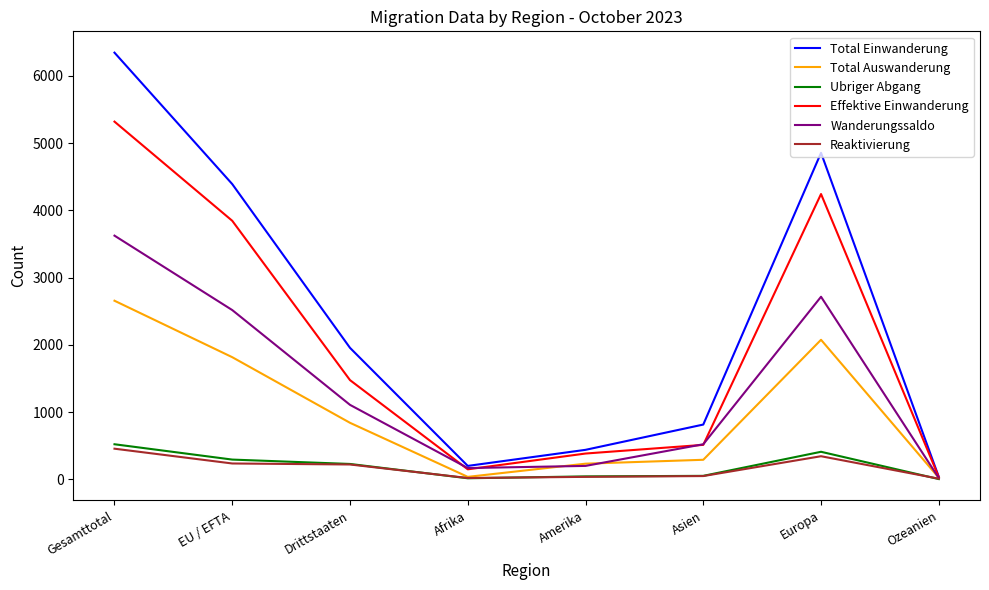

Which category has the highest value in the Wanderungssaldo series?

Gesamttotal